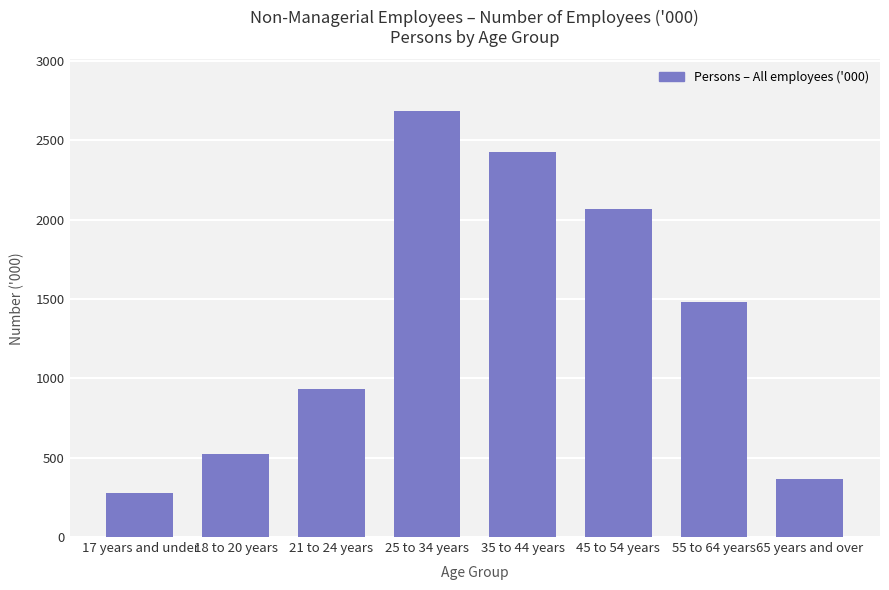

At which label is the value closest to 1483?

55 to 64 years